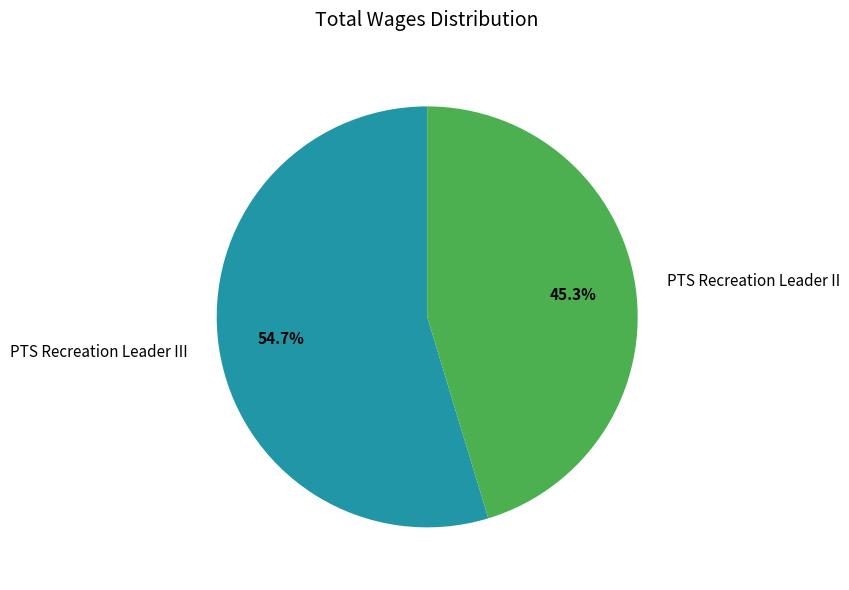

Approximately how many times larger is the value at PTS Recreation Leader II compared to PTS Recreation Leader III?

0.8